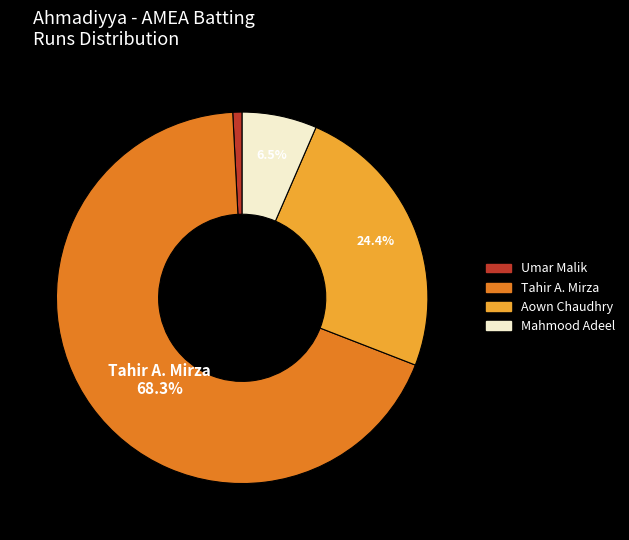

How many segments does this pie chart have?

4